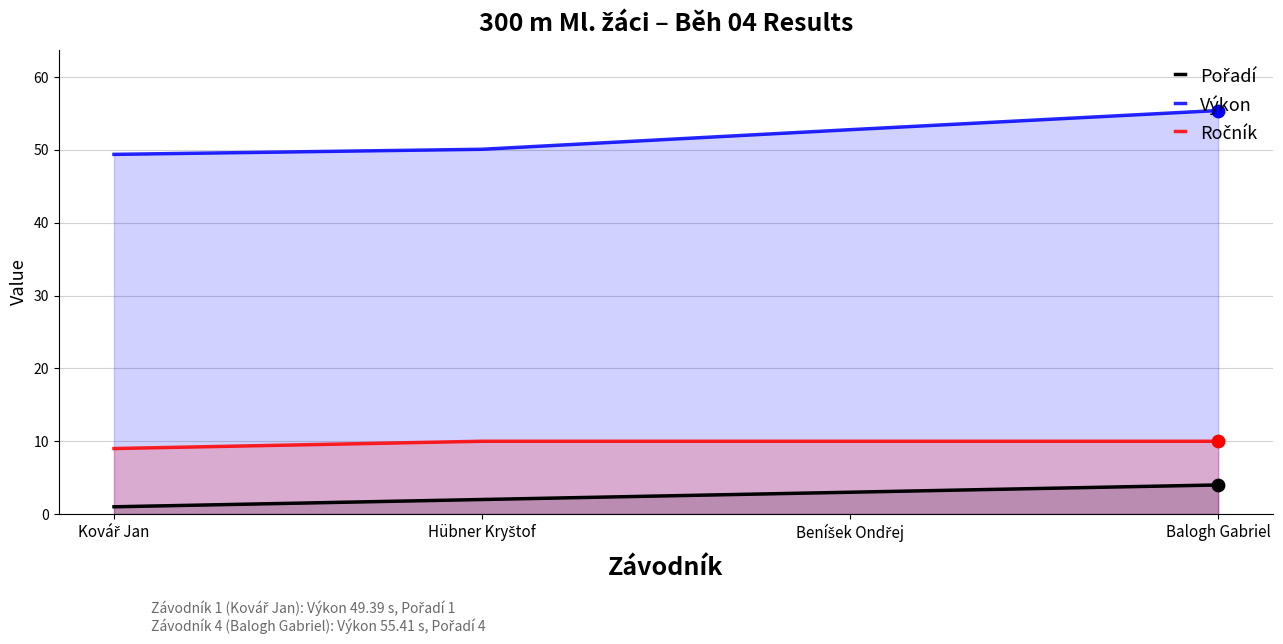

What are all the series names shown in the legend?

Pořadí, Výkon, Ročník